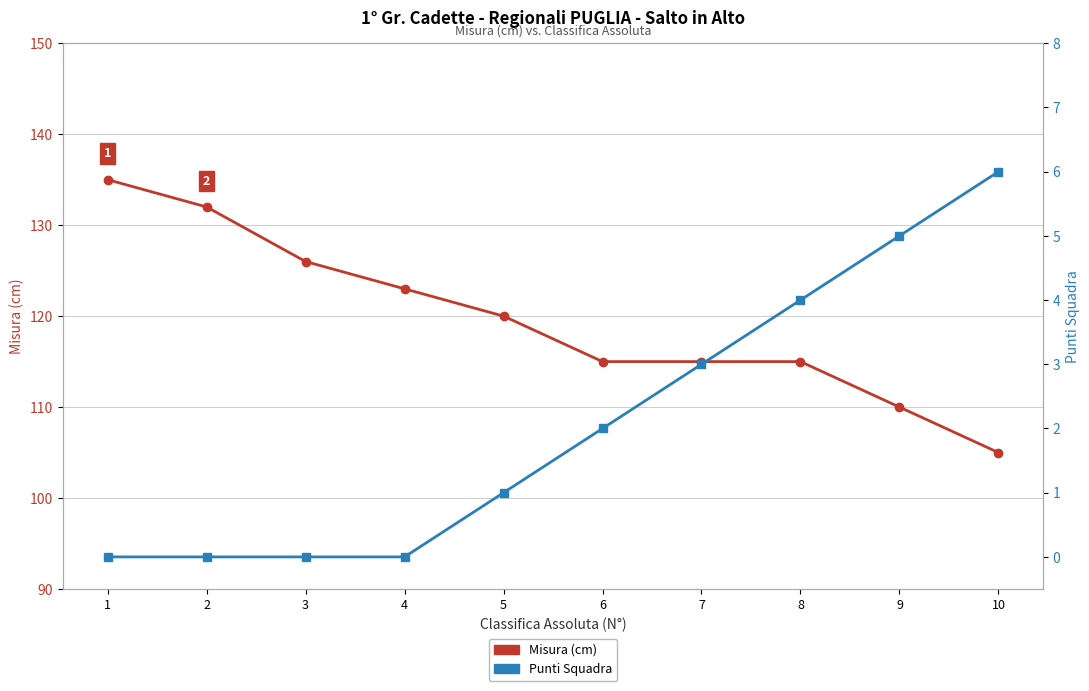

What is the sum of all Punti Squadra values?

21